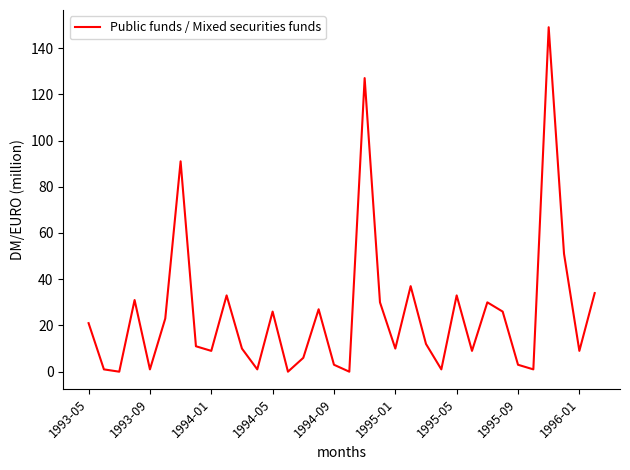

Reading left to right, list all the values displayed in this chart.

21	1	0	31	1	23	91	11	9	33	10	1	26	0	6	27	3	0	127	30	10	37	12	1	33	9	30	26	3	1	149	51	9	34